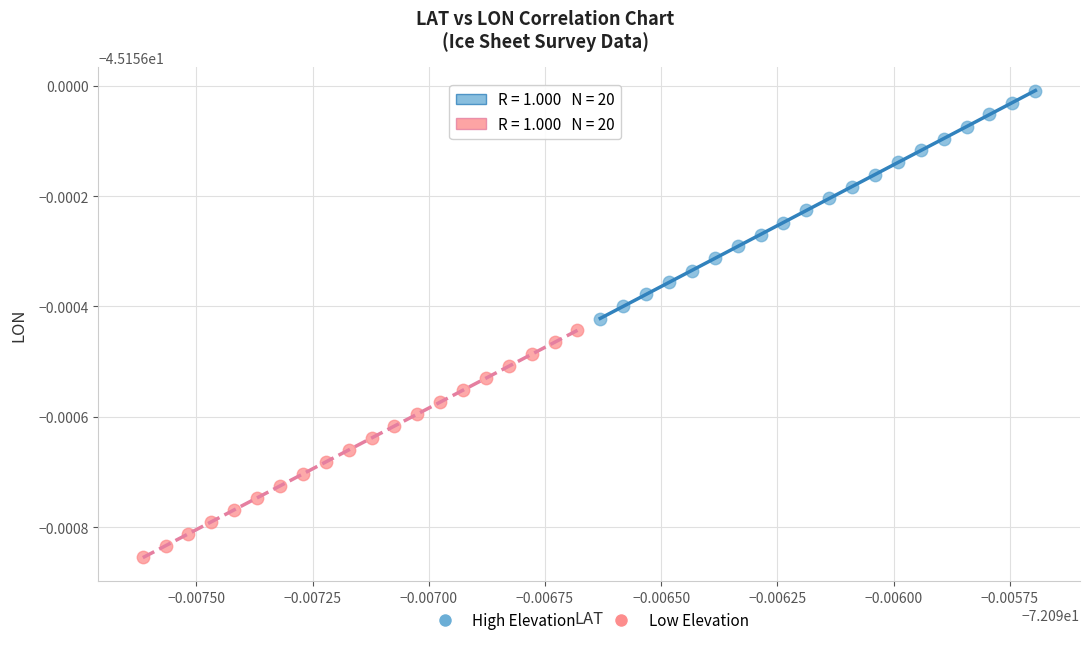

Which series reaches the maximum Y coordinate?

High Elevation